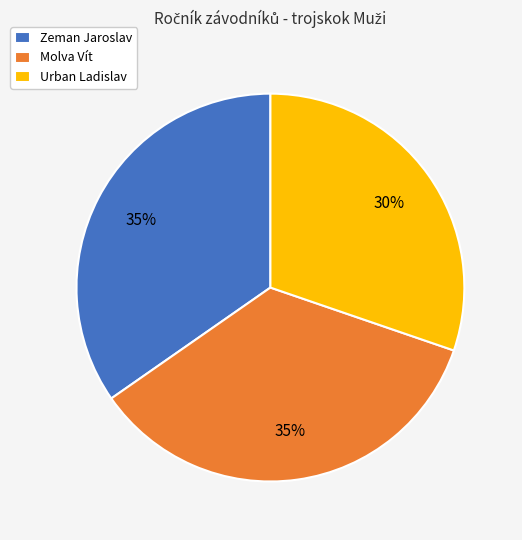

Count the number of slices in the pie.

3